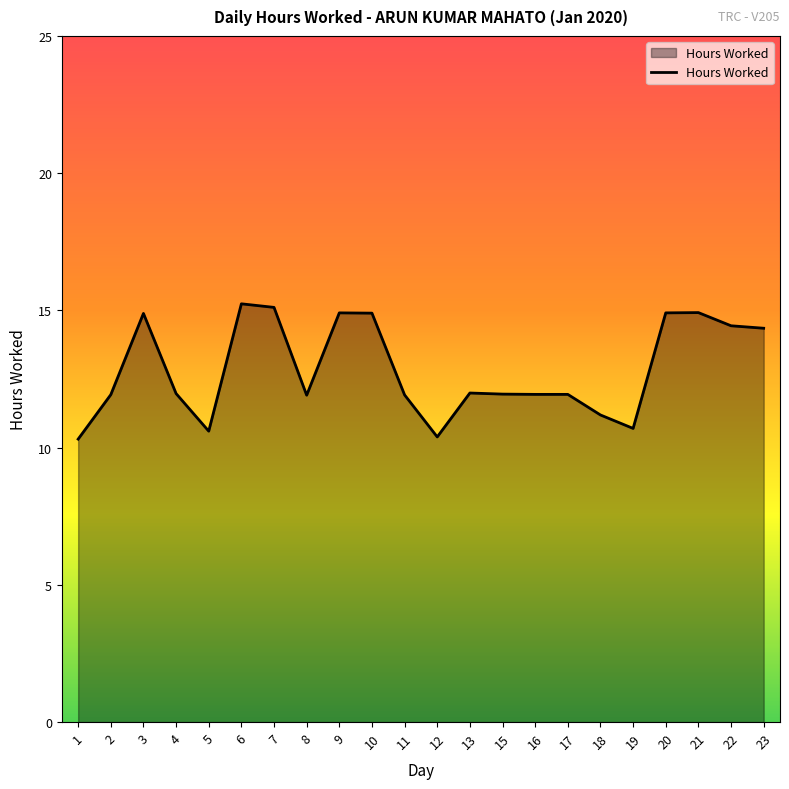

How many lines are shown in the chart?

1